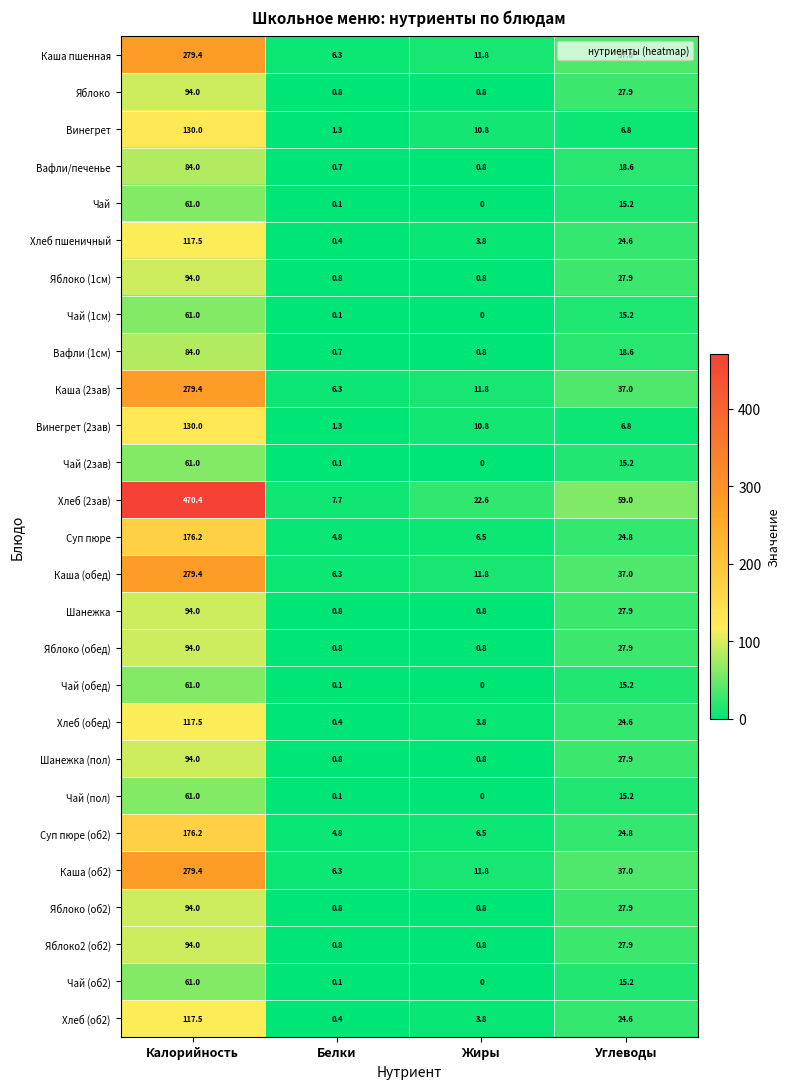

At which label does Суп пюре (об2) first exceed 24?

Калорийность